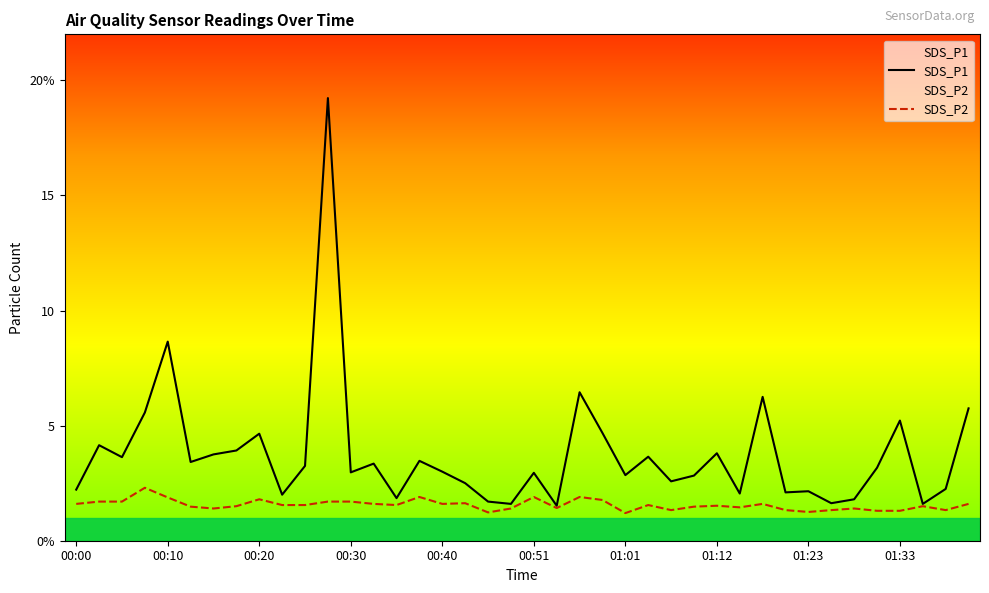

Read the SDS_P1 value at 01:12.

3.8